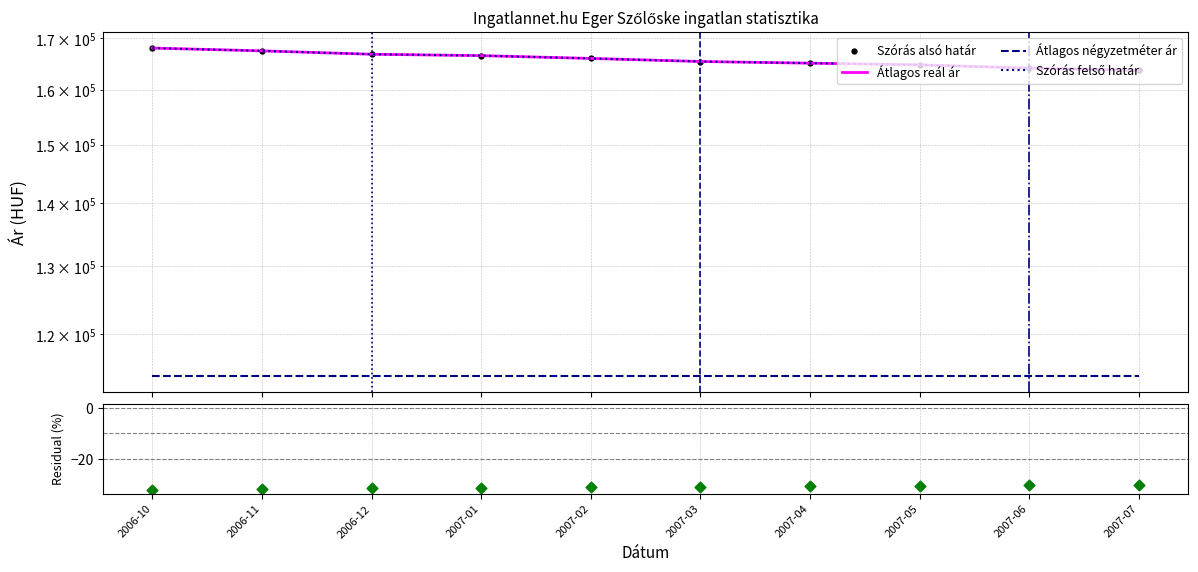

Is the value of Residual (%) at 2007-07 greater than the value of Átlagos négyzetméter ár at 2007-04?

No